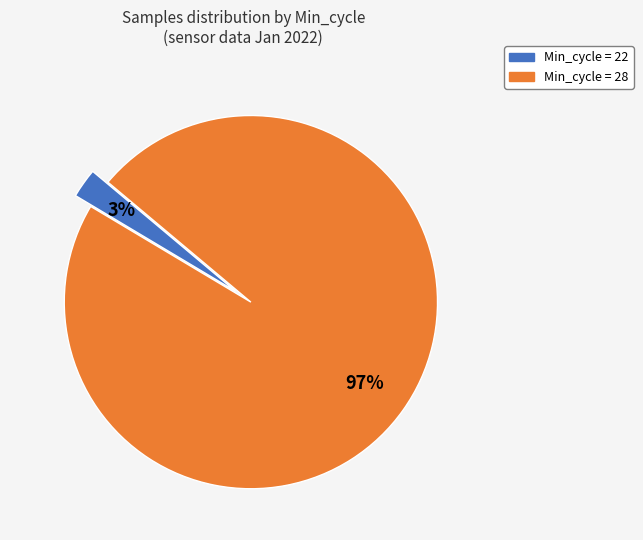

How many segments does this pie chart have?

2